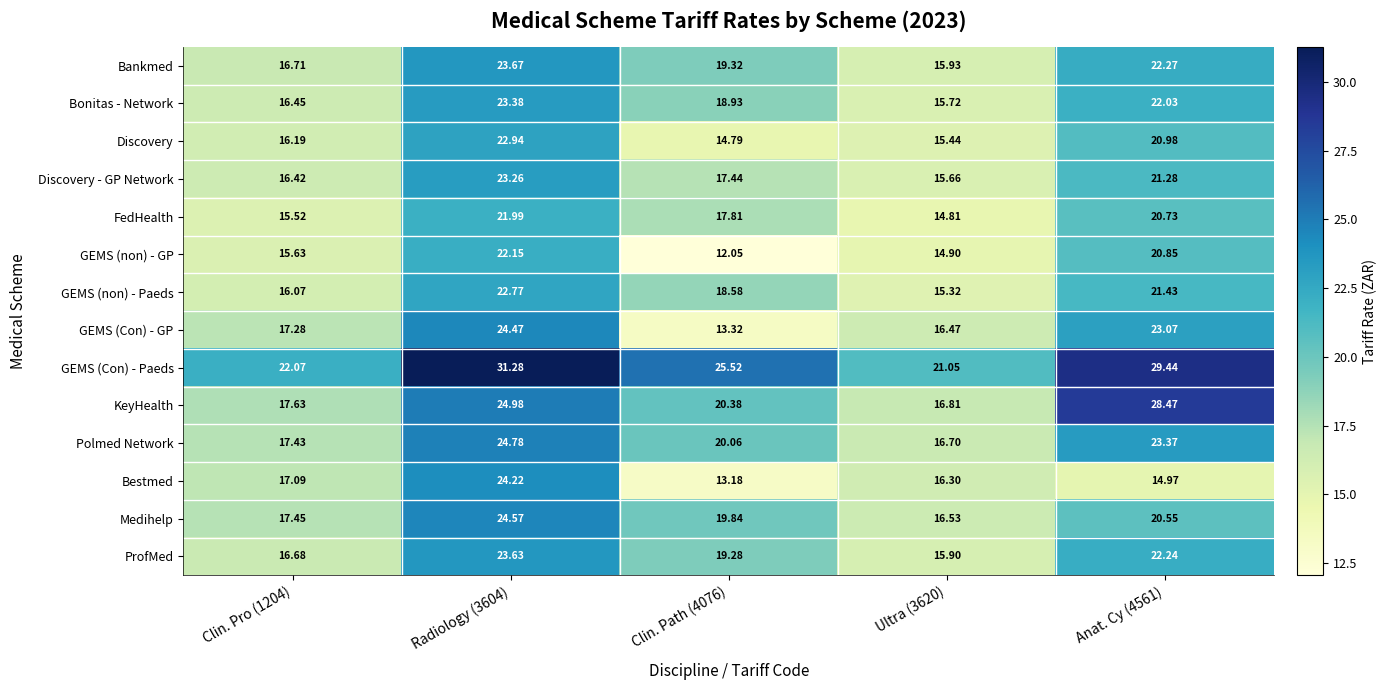

Is the value of GEMS (non) - GP at Clin. Pro (1204) greater than the value of GEMS (non) - Paeds at Anat. Cy (4561)?

No